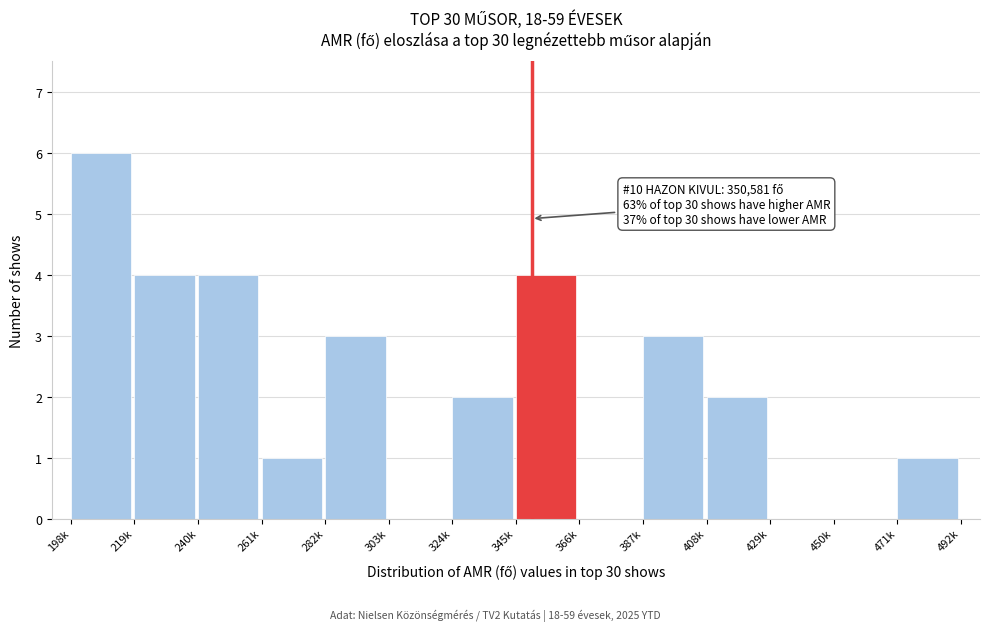

Reading left to right, list all the values displayed in this chart.

198k=6	219k=4	240k=4	261k=1	282k=3	303k=0	324k=2	345k=4	366k=0	387k=3	408k=2	429k=0	450k=0	471k=1